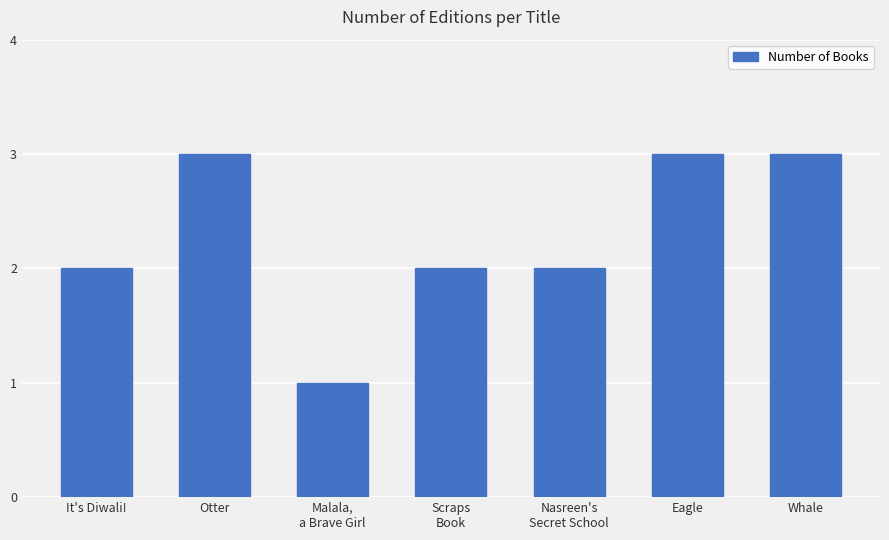

Count the number of data series in this chart.

1